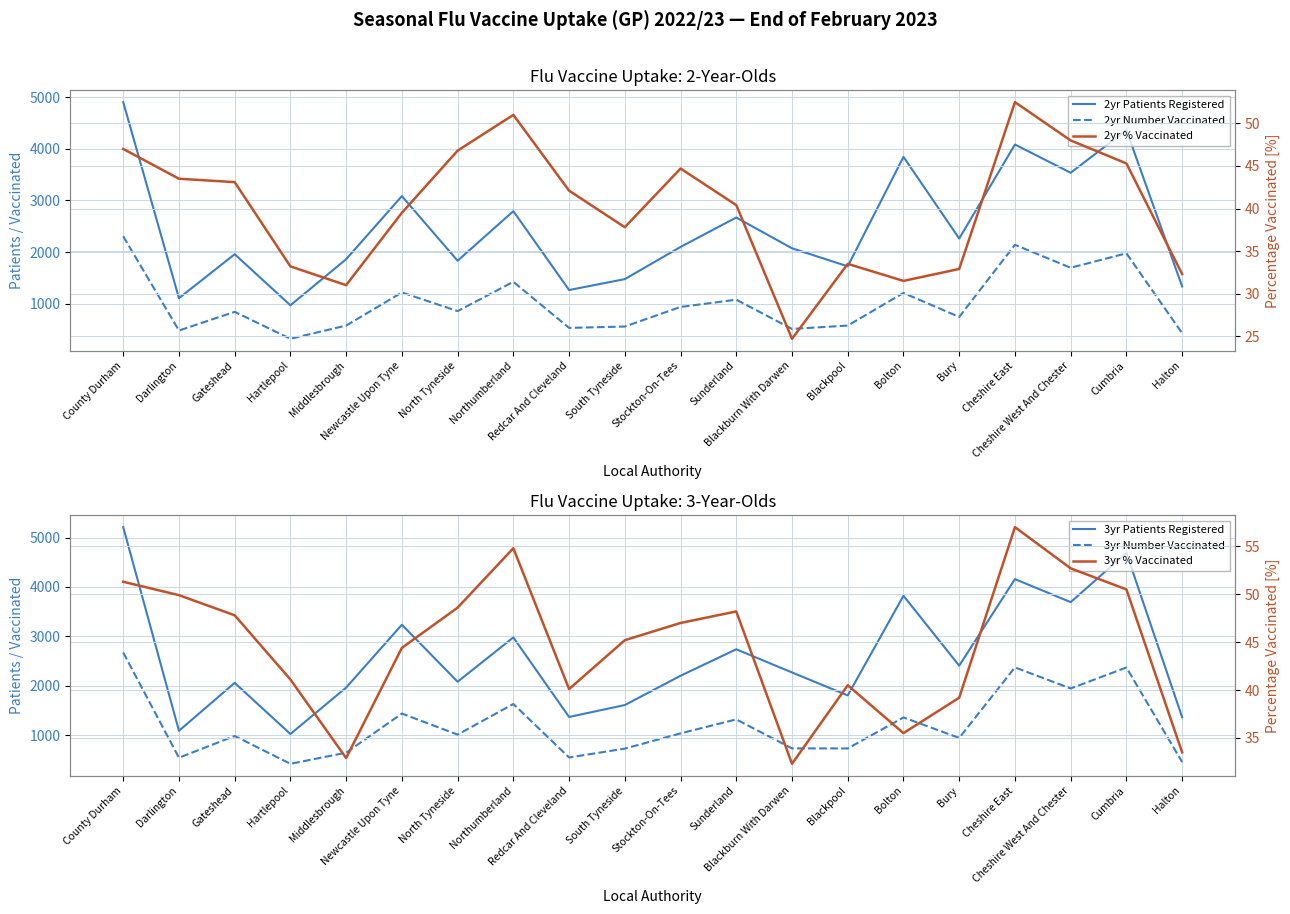

What is the value of the 2yr Number Vaccinated point at the 17th from the left?

2142.0